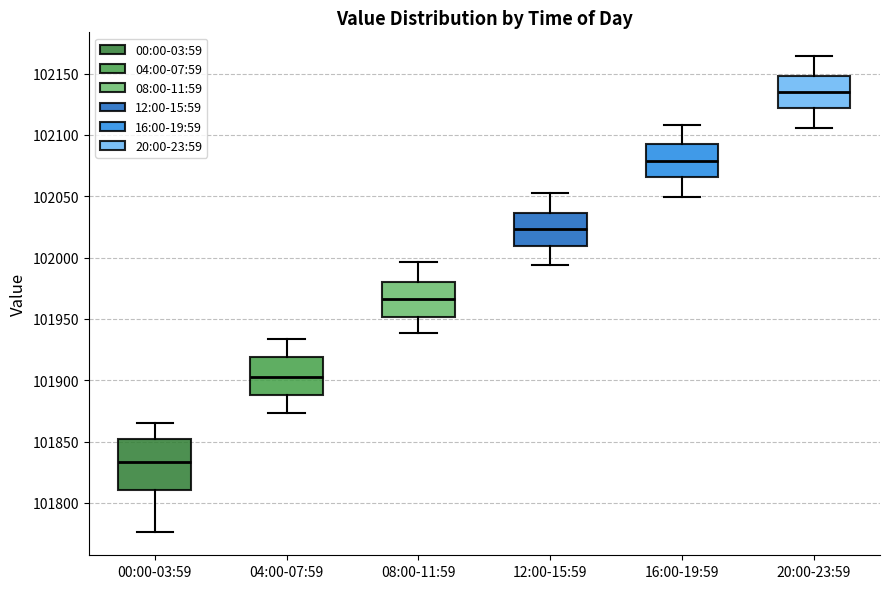

Where is the upper edge of the box for 20:00-23:59 on the y-axis? The values are not printed on the chart, so give them approximately, as read against the axis.

102150